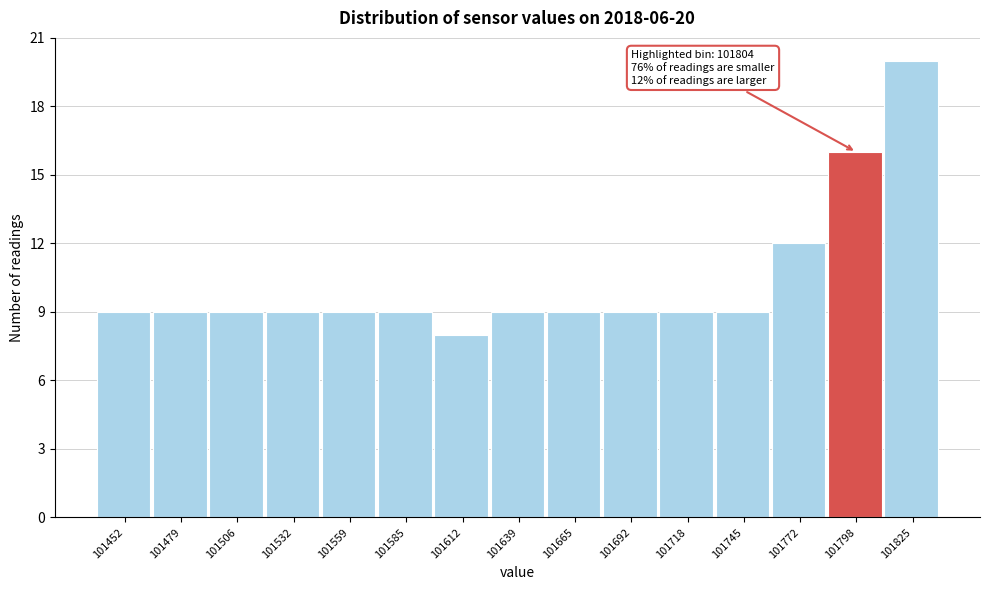

Which range on the x-axis has the tallest bar?

101810 to 101840